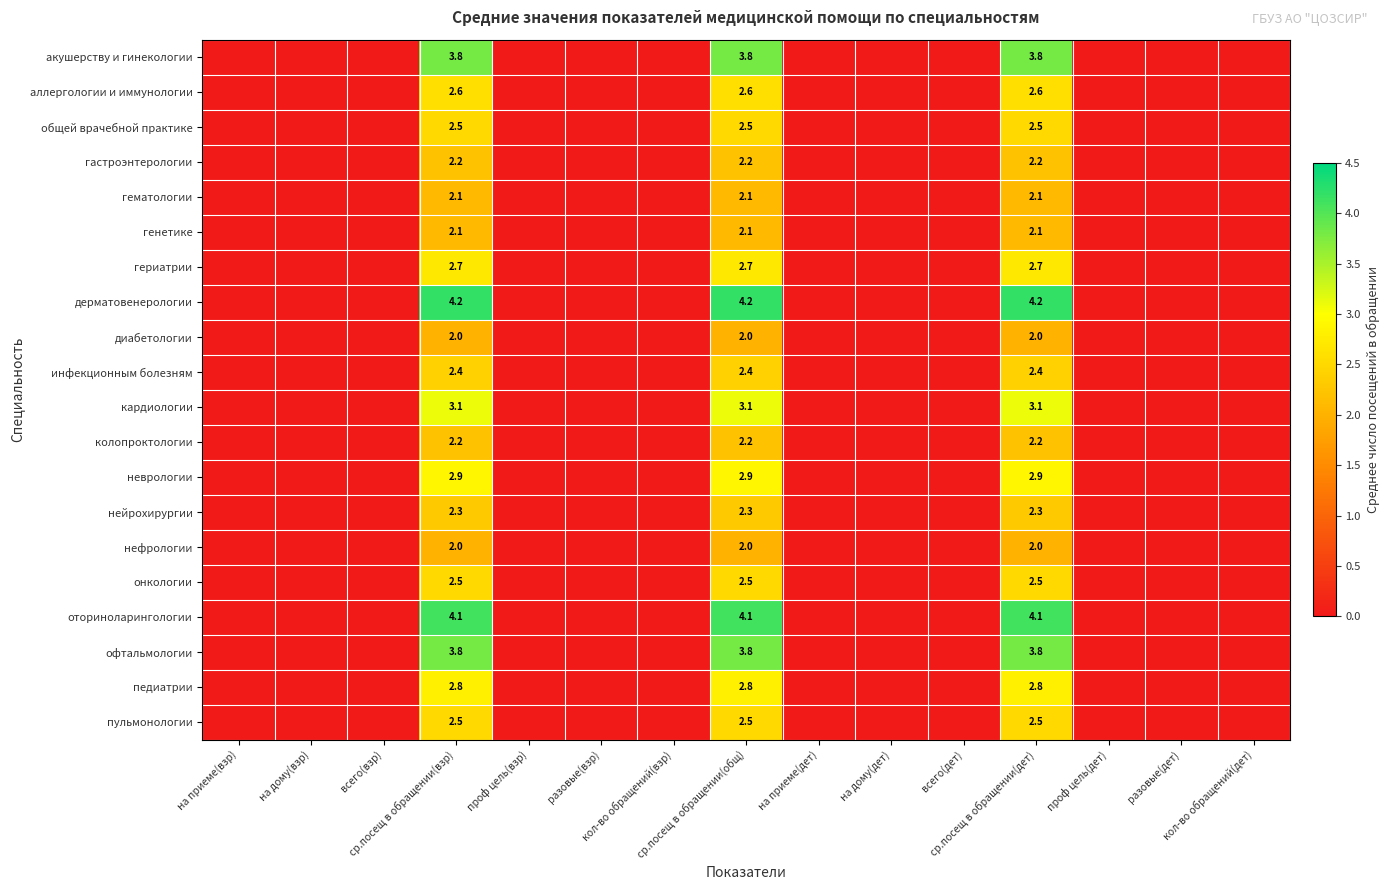

Which series has the widest spread of values?

дерматовенерологии